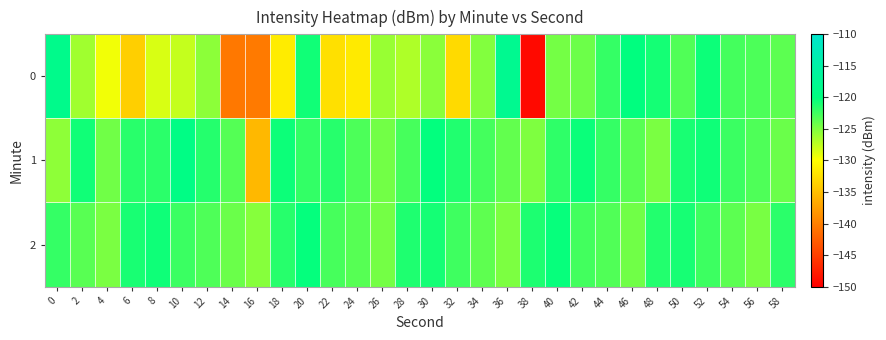

Reading left to right, transcribe all the data shown in this chart.

0: 0=-118.4	2=-126.3	4=-129.5	6=-133.7	8=-128.5	10=-127.7	12=-125.5	14=-140.5	16=-140.3	18=-131.5	20=-120.7	22=-132.4	24=-131.6	26=-126.0	28=-126.9	30=-125.4	32=-132.8	34=-125.1	36=-117.8	38=-149.2	40=-124.6	42=-124.2	44=-122.1	46=-120.0	48=-120.9	50=-123.1	52=-120.5	54=-122.7	56=-123.0	58=-123.6
1: 0=-125.6	2=-120.7	4=-124.4	6=-121.6	8=-121.7	10=-119.2	12=-121.5	14=-123.3	16=-135.5	18=-120.5	20=-122.0	22=-121.5	24=-123.0	26=-124.5	28=-122.8	30=-120.1	32=-121.3	34=-122.7	36=-123.9	38=-125.0	40=-121.8	42=-120.4	44=-122.1	46=-123.5	48=-124.8	50=-121.0	52=-120.6	54=-122.3	56=-123.1	58=-124.2
2: 0=-122.1	2=-123.5	4=-124.8	6=-121.0	8=-120.6	10=-122.3	12=-123.1	14=-124.2	16=-125.3	18=-121.5	20=-120.2	22=-122.8	24=-123.4	26=-124.6	28=-121.2	30=-120.8	32=-122.5	34=-123.7	36=-124.9	38=-121.1	40=-120.3	42=-122.6	44=-123.2	46=-124.4	48=-121.4	50=-120.9	52=-122.4	54=-123.6	56=-124.7	58=-121.7